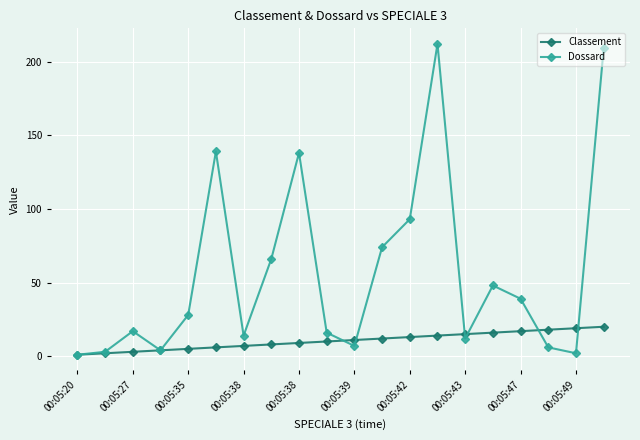

What is the value of the Classement point at the 3rd from the left?

3